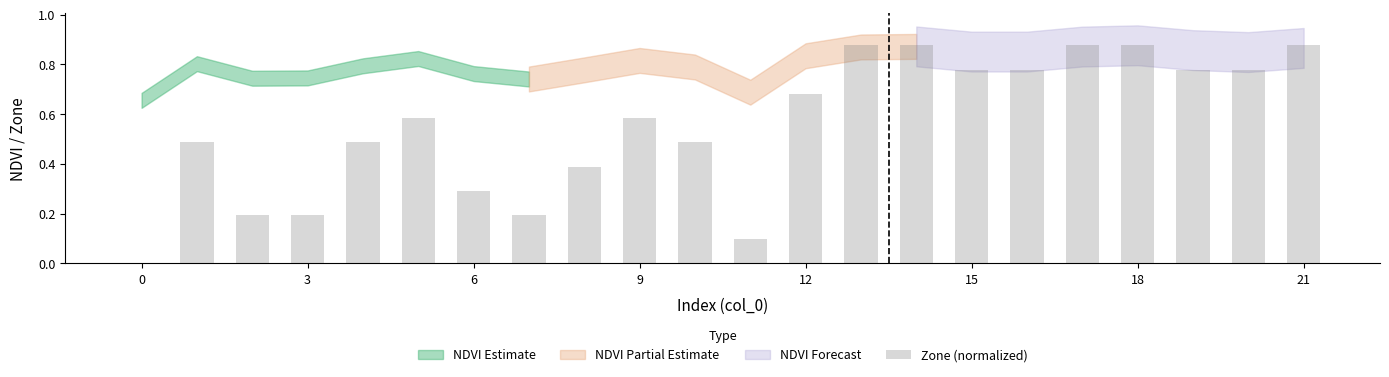

Are the bars horizontal?

No